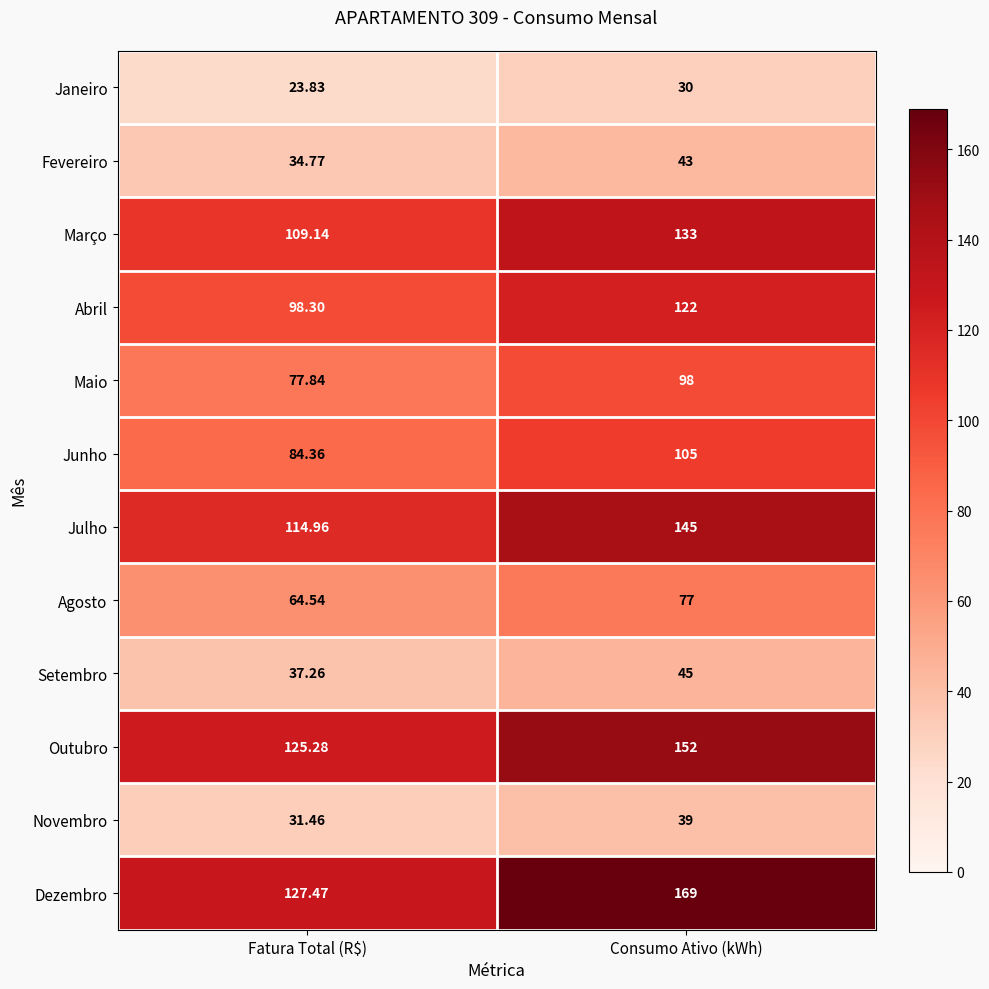

Which label corresponds to the largest value in the chart?

Consumo Ativo (kWh)